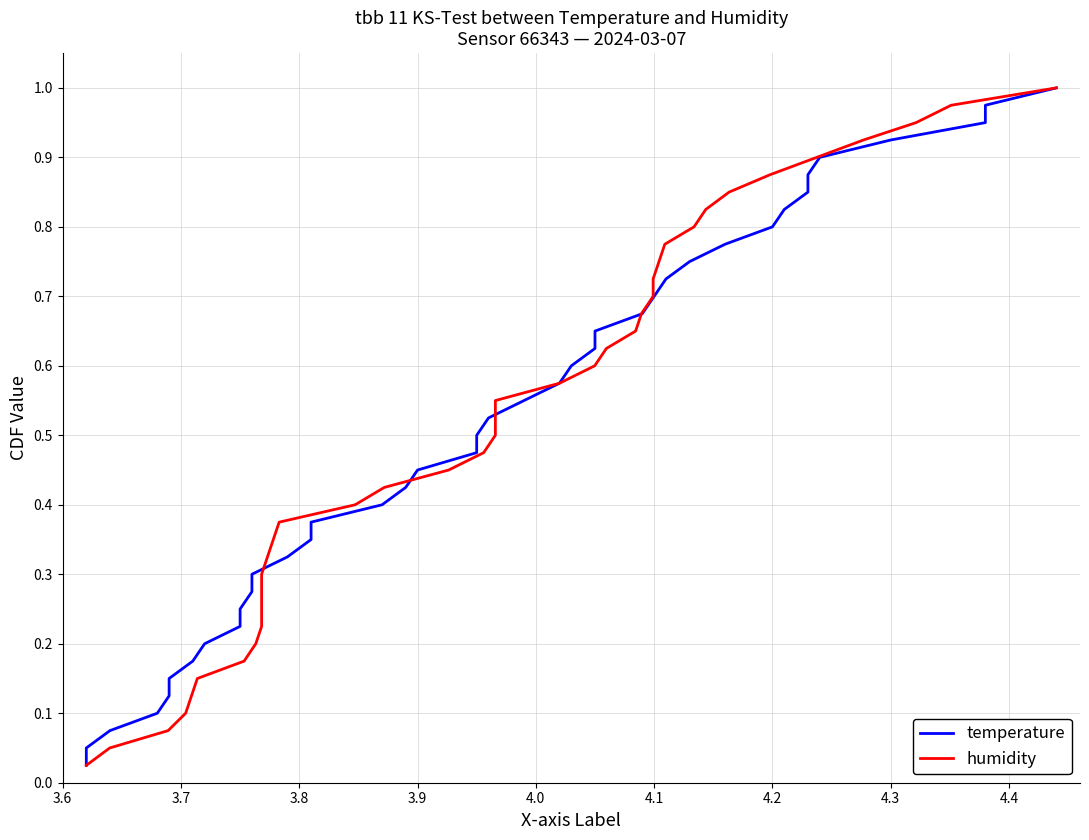

What is the average value of the temperature series?

0.5